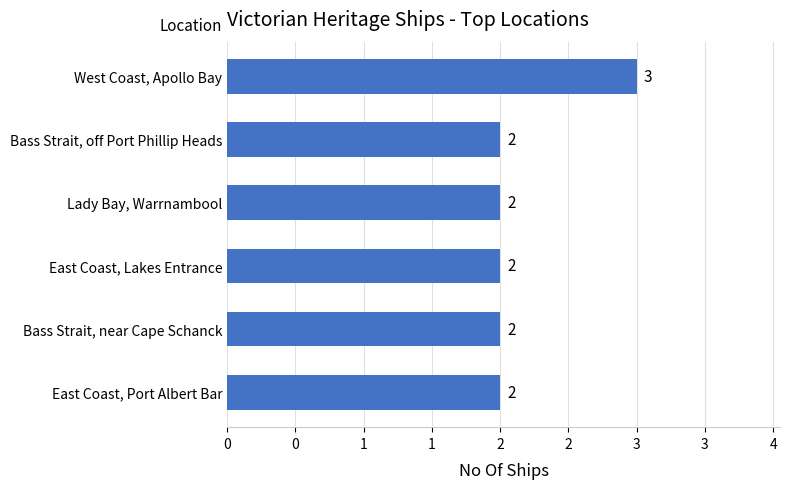

Does the chart contain any negative values?

No